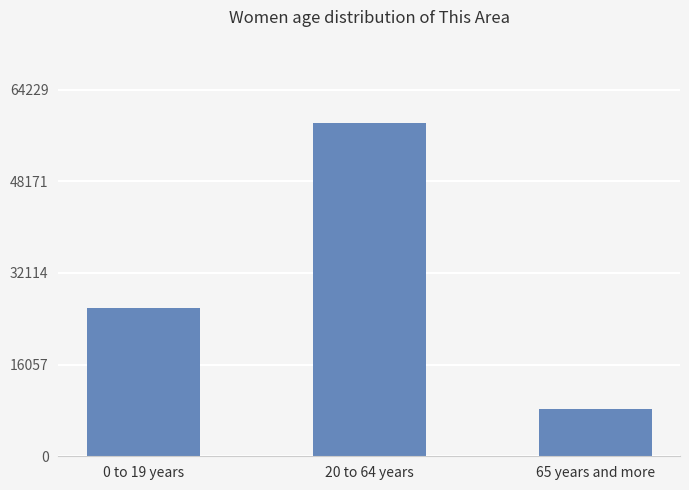

Rank the categories by value from highest to lowest.

20 to 64 years, 0 to 19 years, 65 years and more